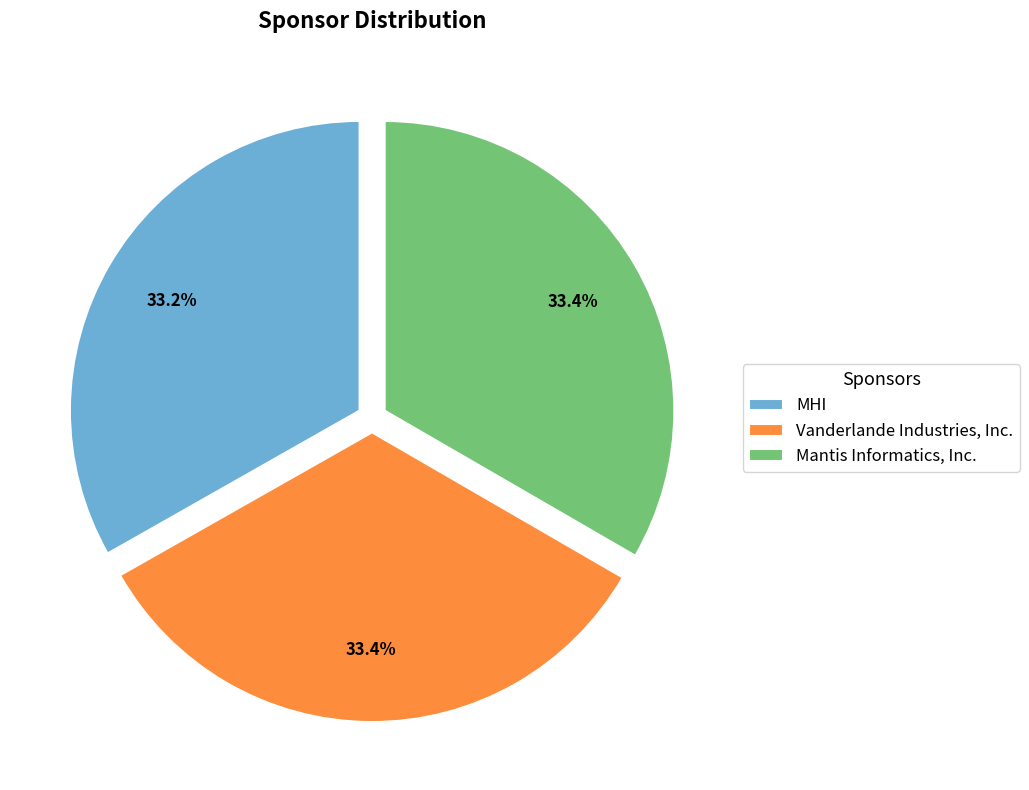

Does MHI account for over 50% of the chart?

No